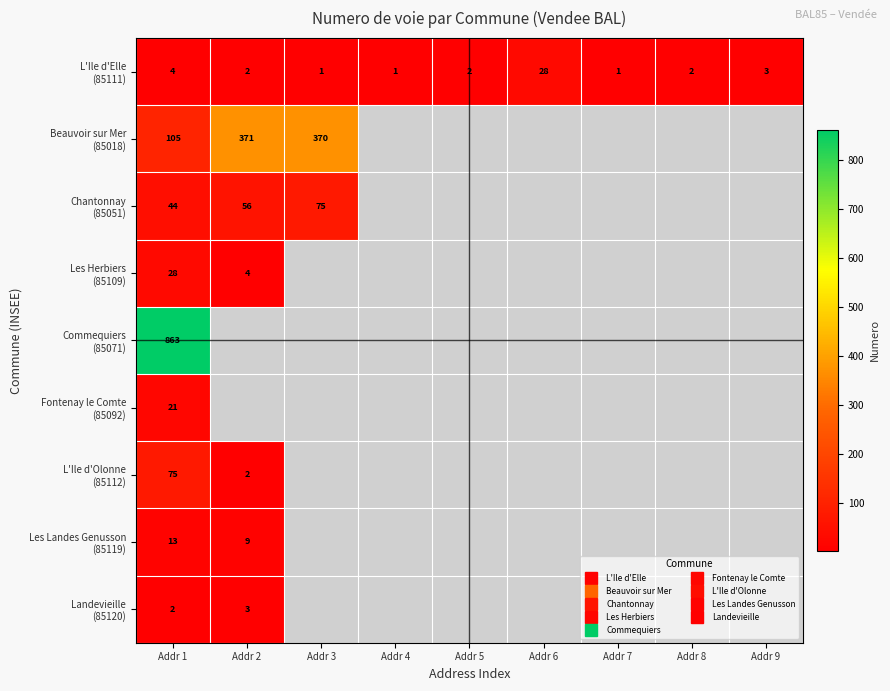

Between Addr 7 and Addr 9, which is larger?

Addr 9